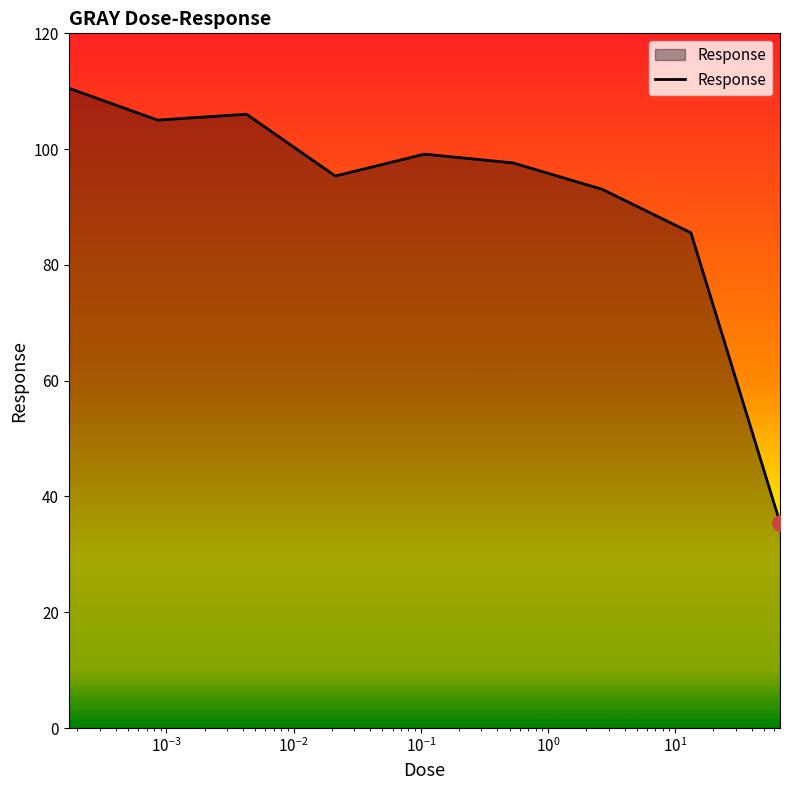

What is the greatest value displayed?

110.5